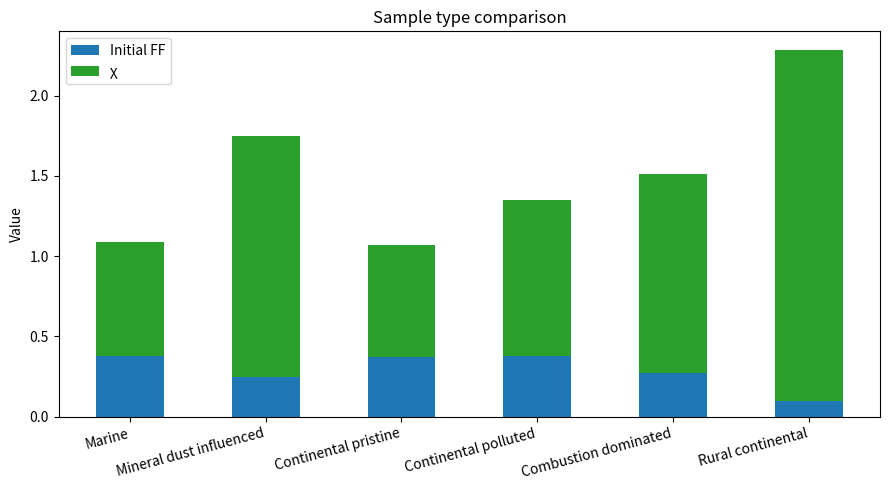

How many Initial FF values are between 0 and 1?

6